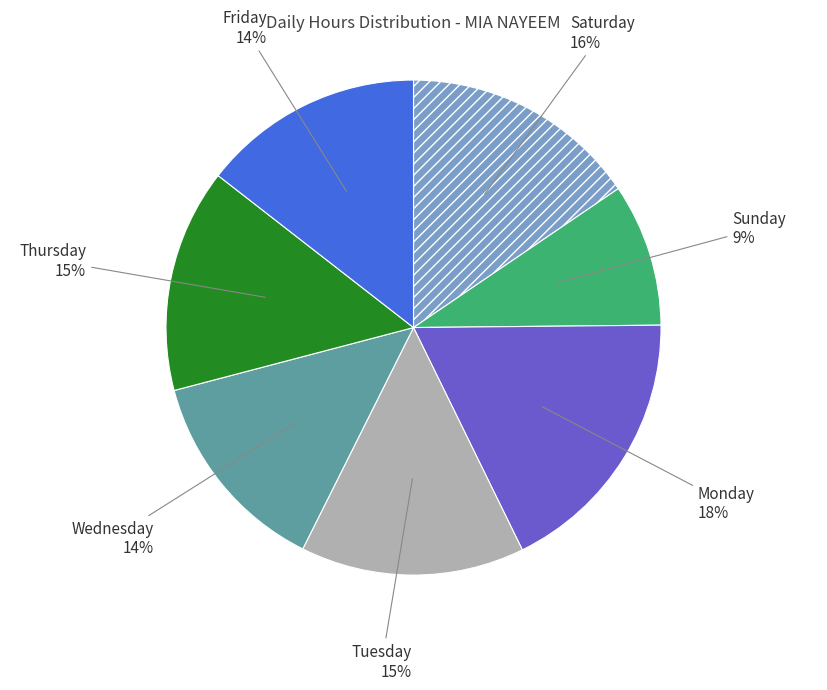

To the nearest percent, what percentage of the pie is Friday?

14%